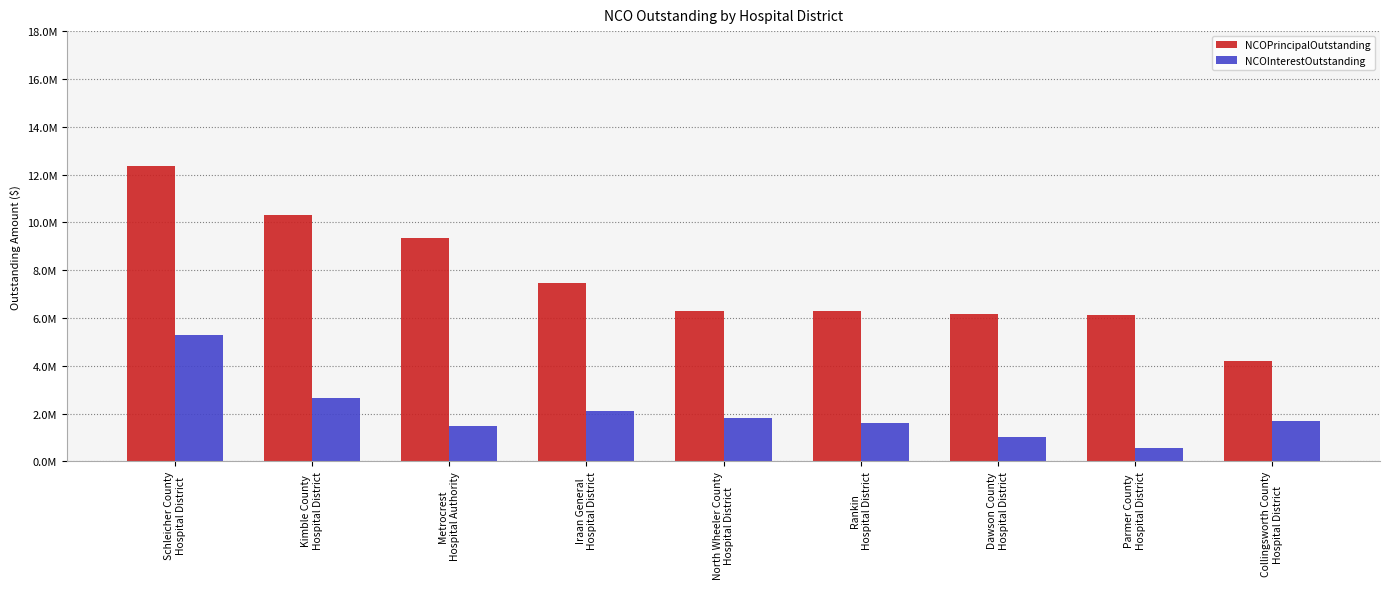

What is the label of the 5th bar from the right?

North Wheeler County
Hospital District